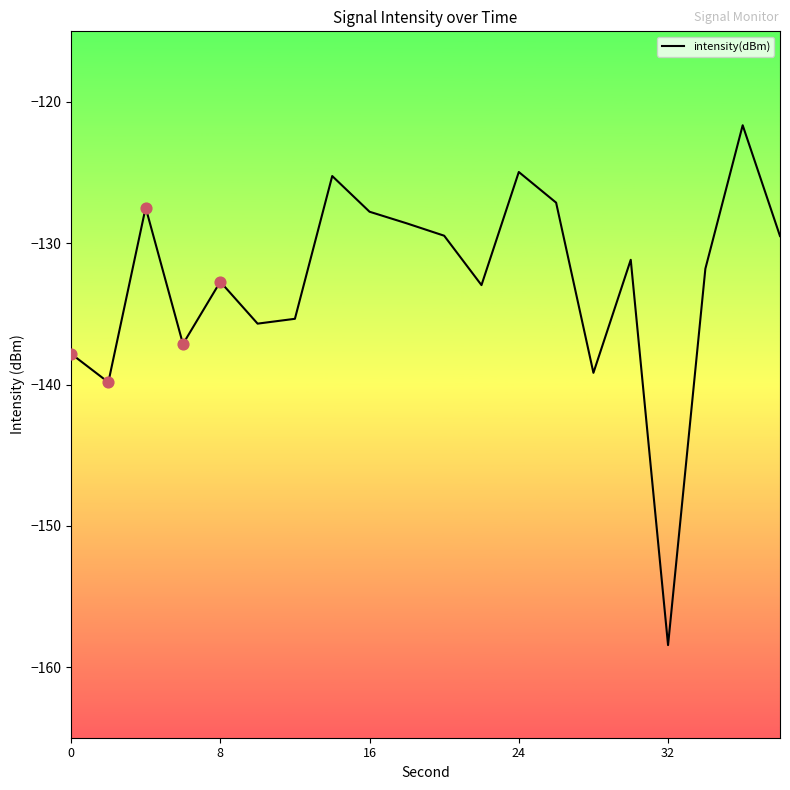

What is the maximum value shown in the chart?

-121.6